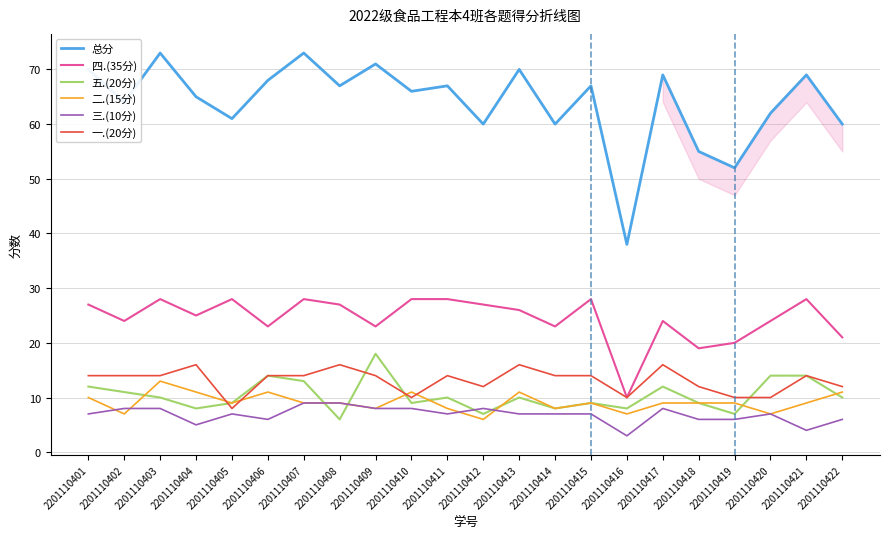

Which series has the largest total across all categories?

总分